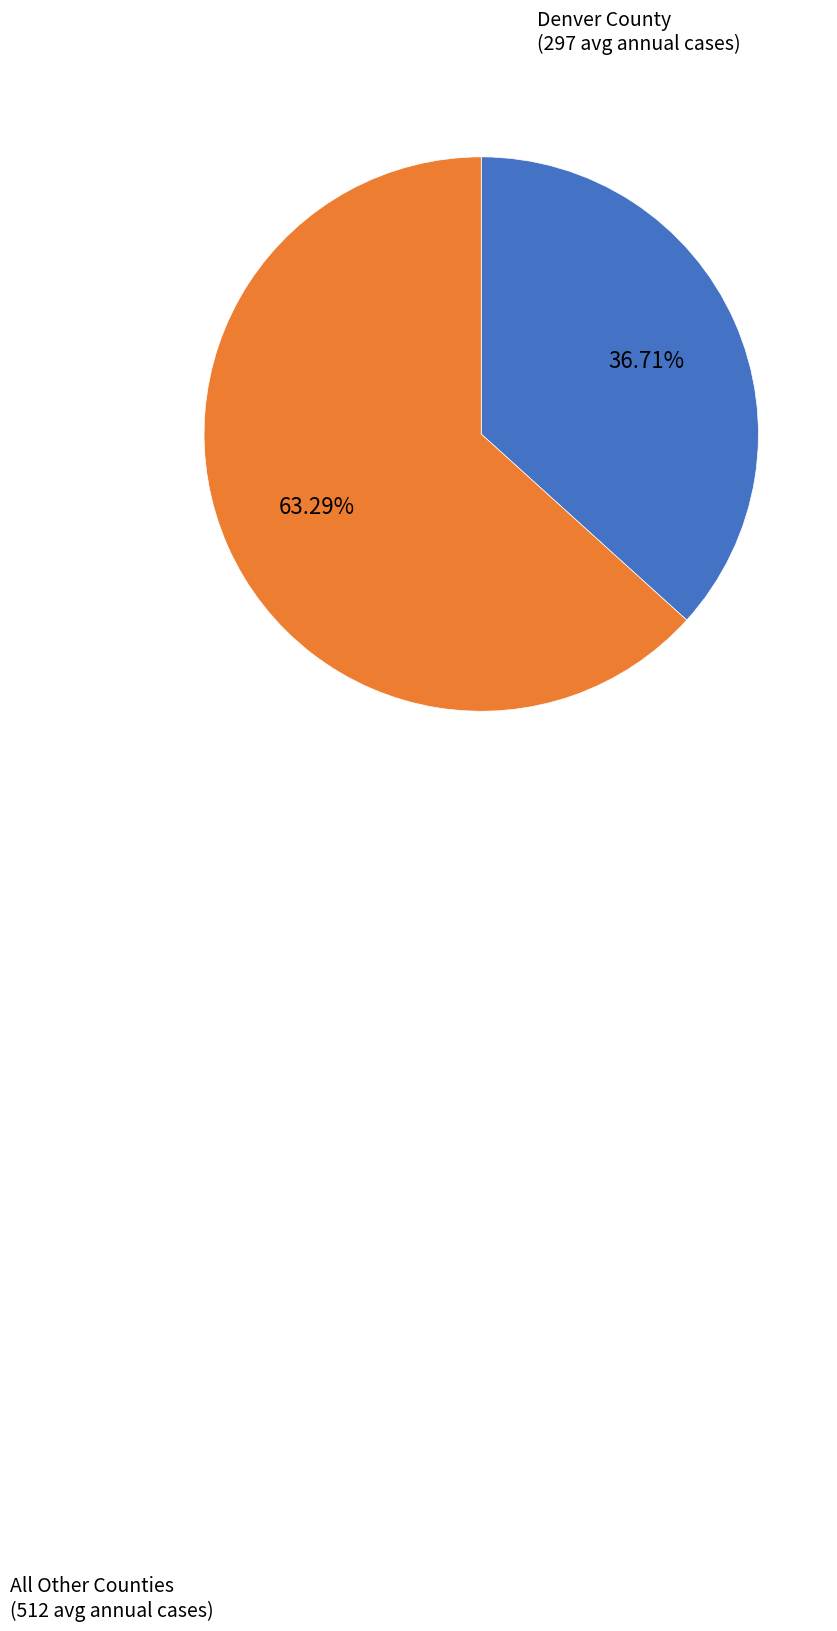

To the nearest percent, what is the average slice percentage?

50%